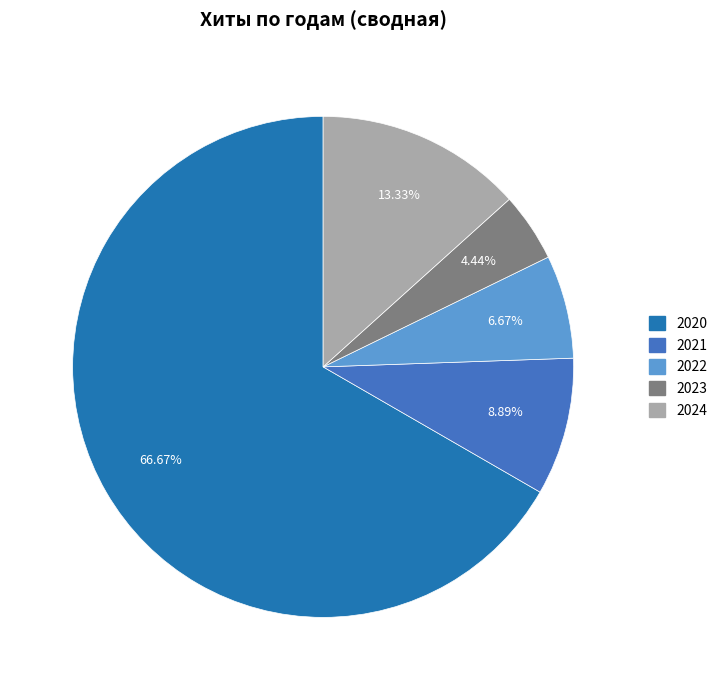

Is there a majority slice in this chart?

Yes